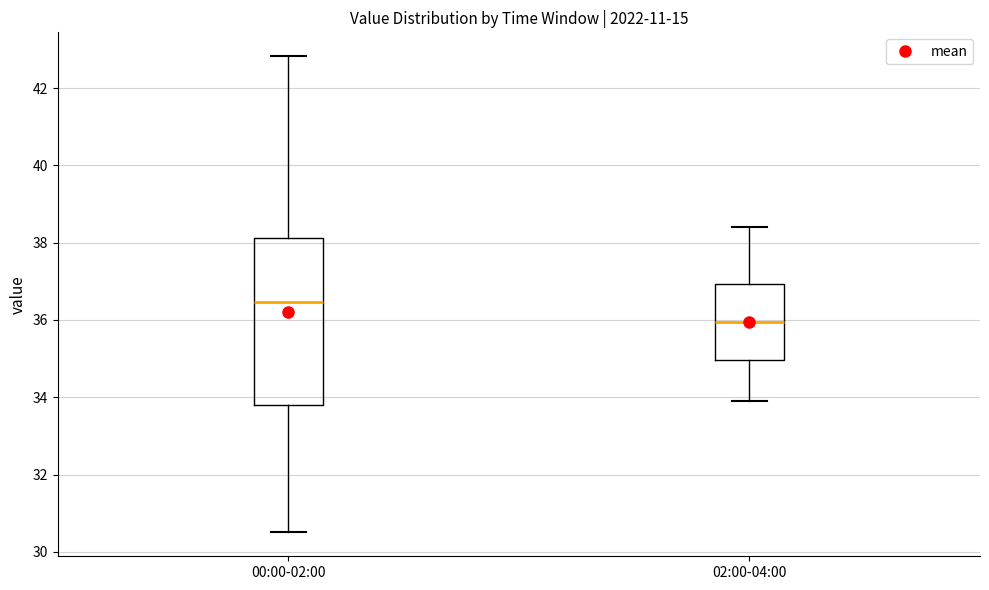

Where does the median line of the box for 02:00-04:00 sit on the y-axis? The values are not printed on the chart, so give them approximately, as read against the axis.

36.0